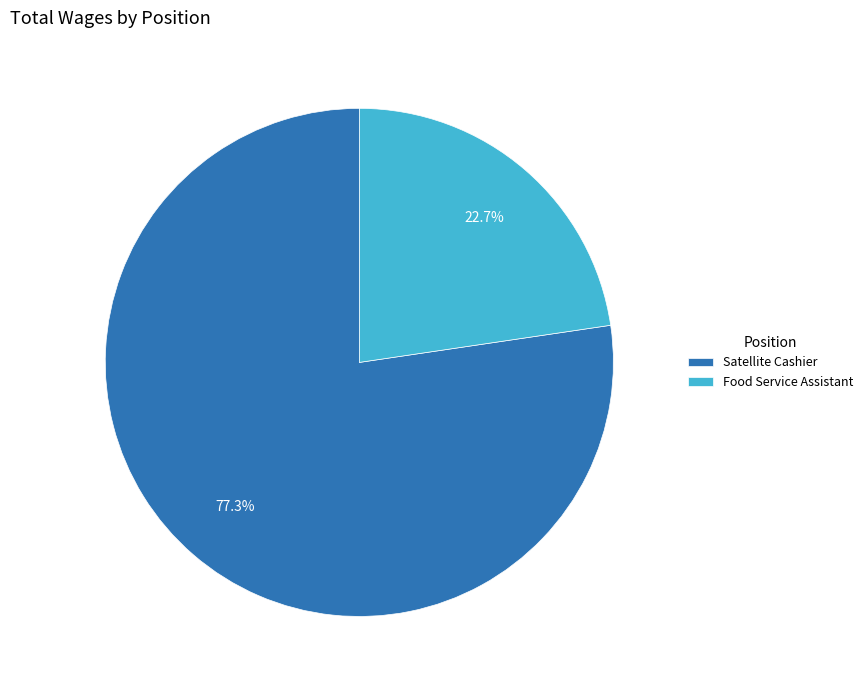

How many segments does this pie chart have?

2